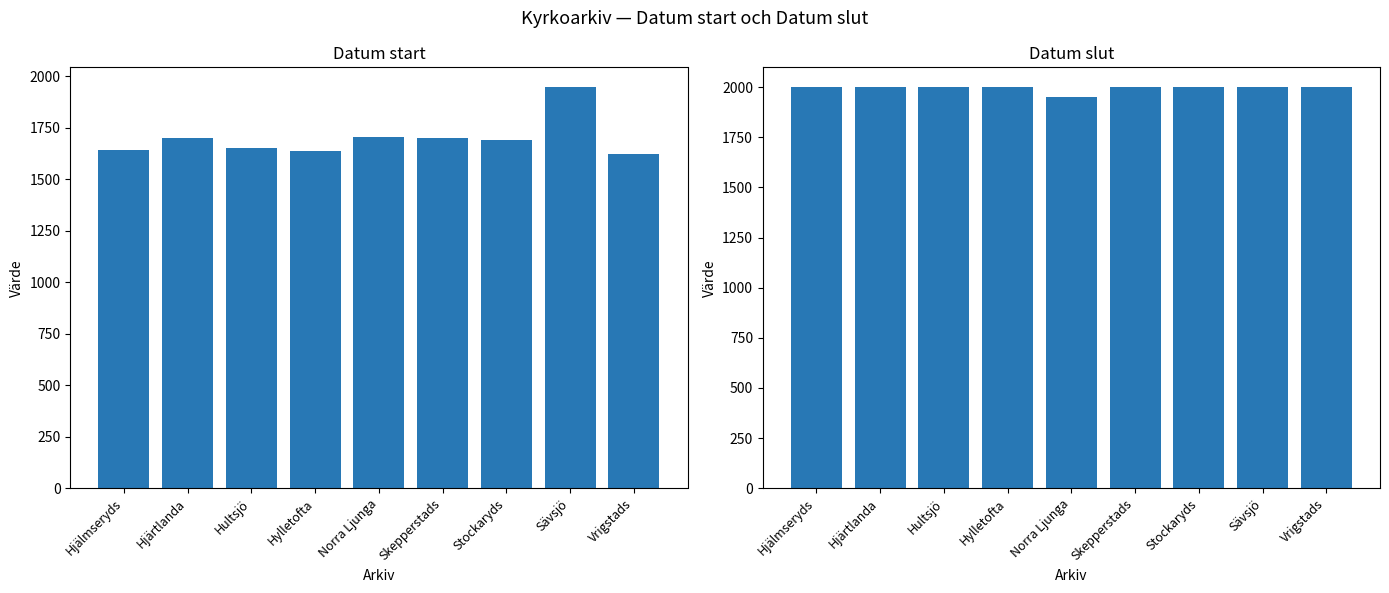

Reading right to left, what are all the values shown in this chart?

Datum start: 1623	1947	1689	1703	1705	1638	1654	1703	1642
Datum slut: 1999	1999	1999	1999	1949	1999	1999	1999	1999